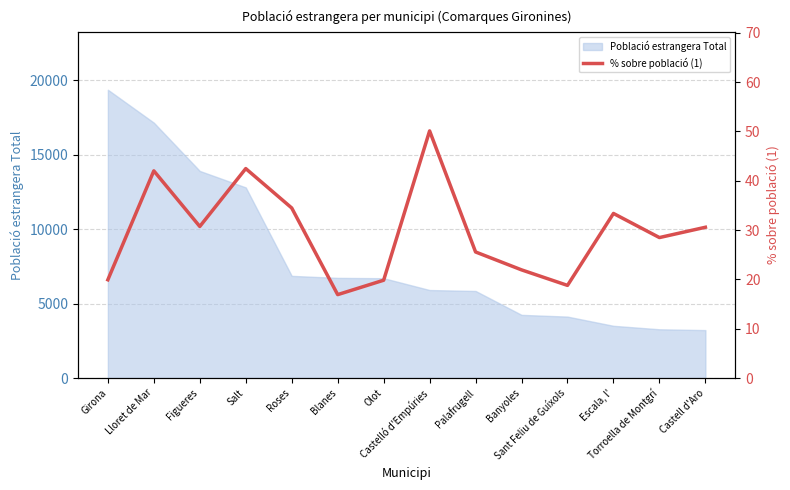

At which label does the data first exceed 30?

Lloret de Mar